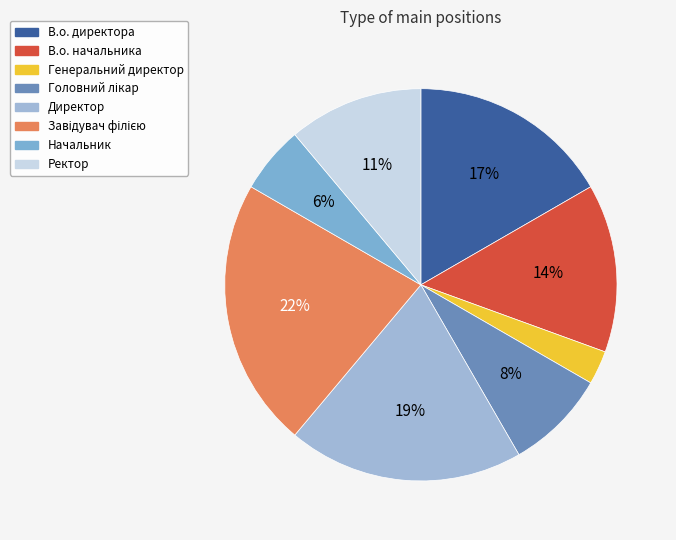

How many slices are in this pie chart?

8